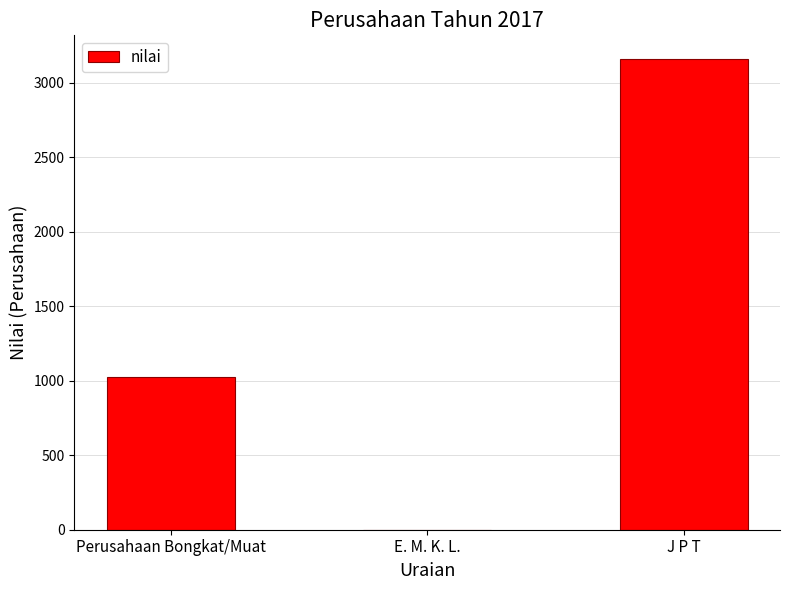

Reading left to right, extract all data points from this chart.

Perusahaan Bongkat/Muat=1023	E. M. K. L.=0	J P T=3162